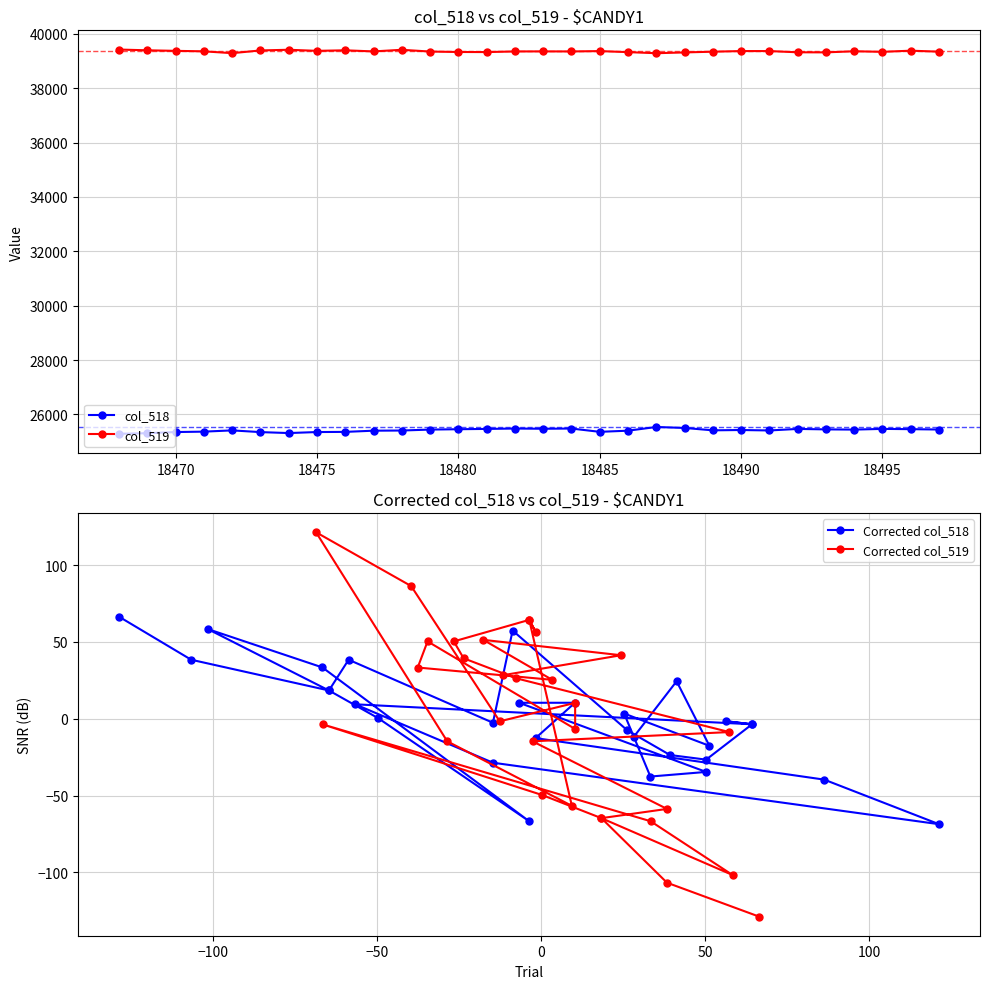

Which series has the largest total across all categories?

col_519